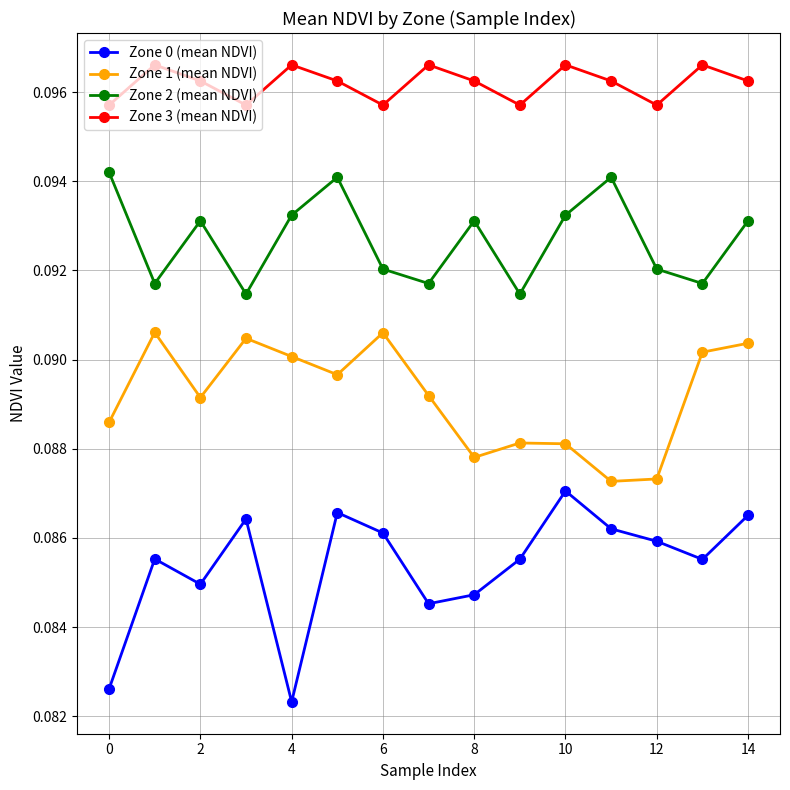

How many Zone 2 (mean NDVI) values are between 0 and 1?

15